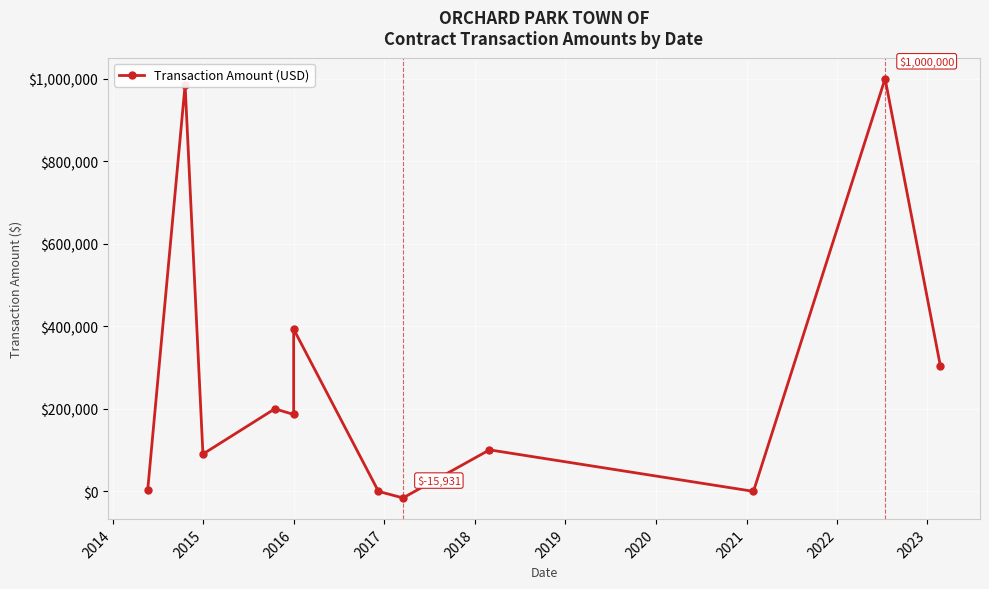

How many positive values are there?

9